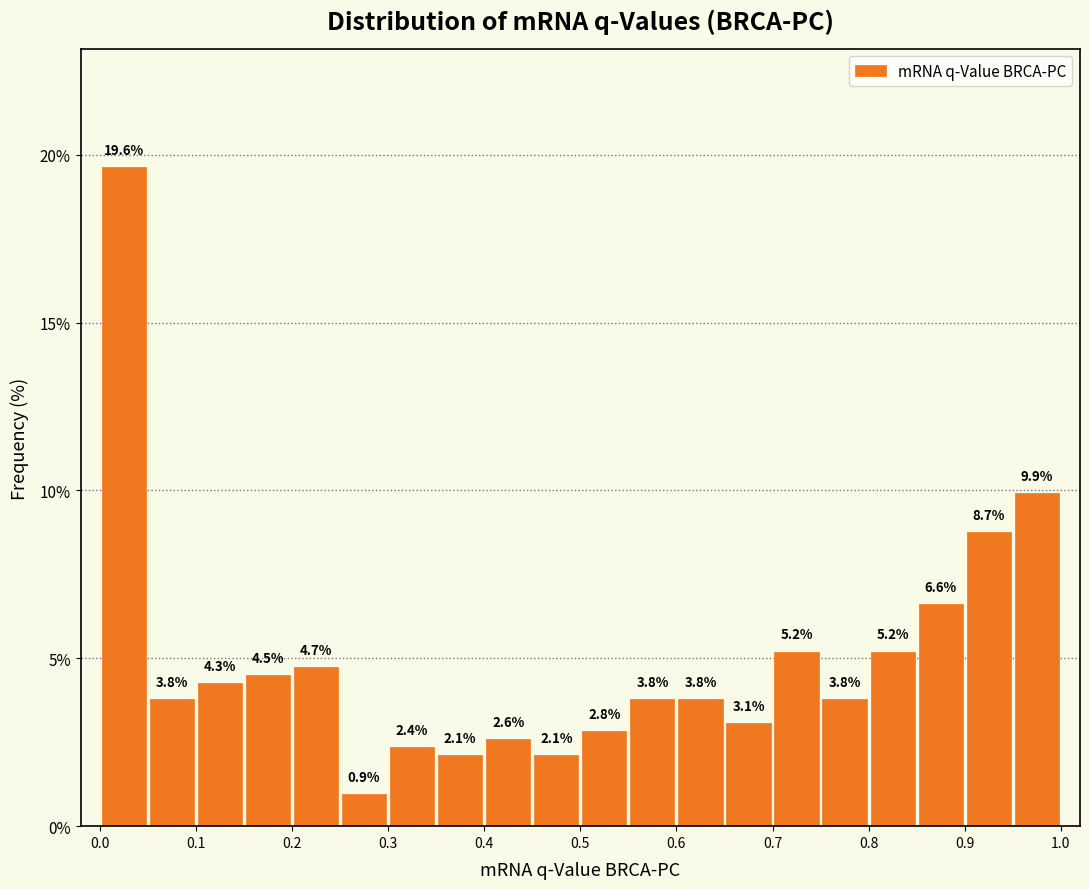

What is the height of the bar covering 0.40 to 0.45 on the x-axis?

2.6